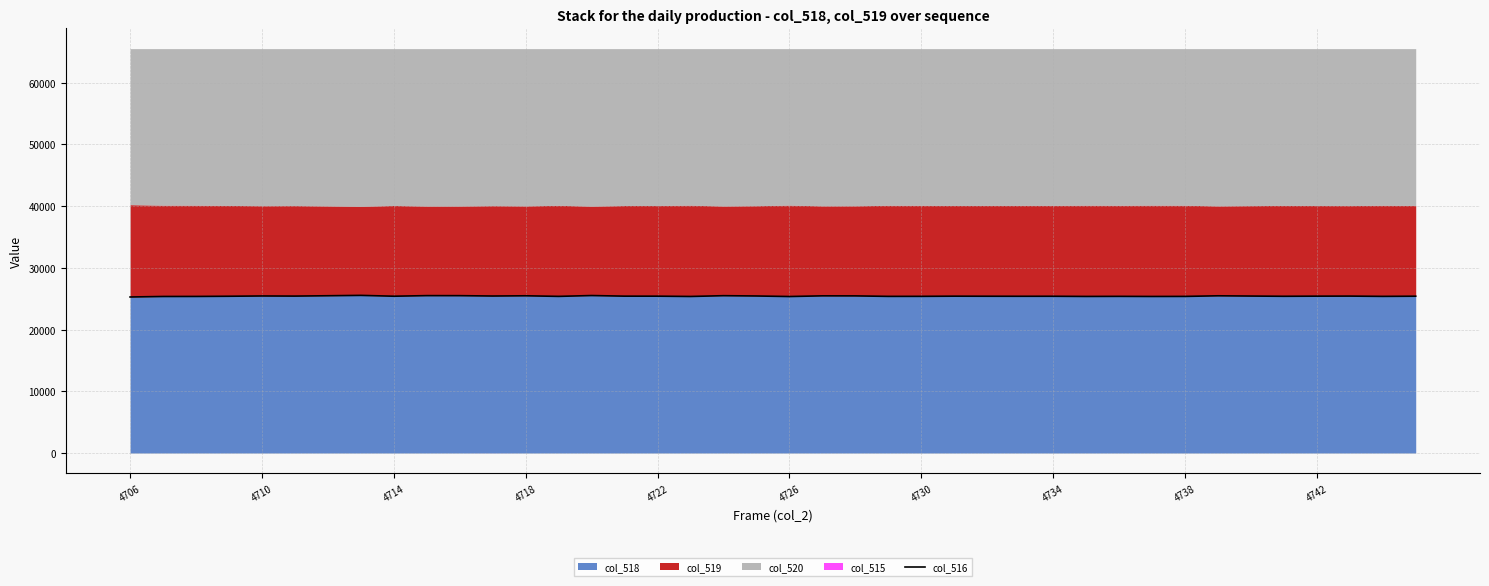

What is the maximum value shown in the chart?

25549